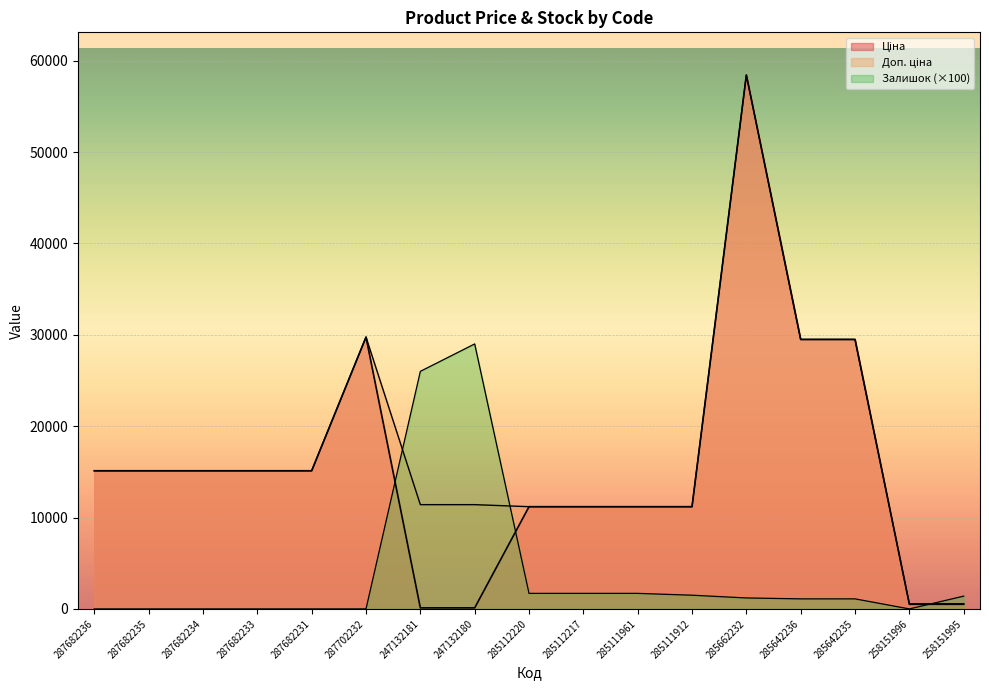

What is the value of the Ціна point at the 8th from the left?

114.1